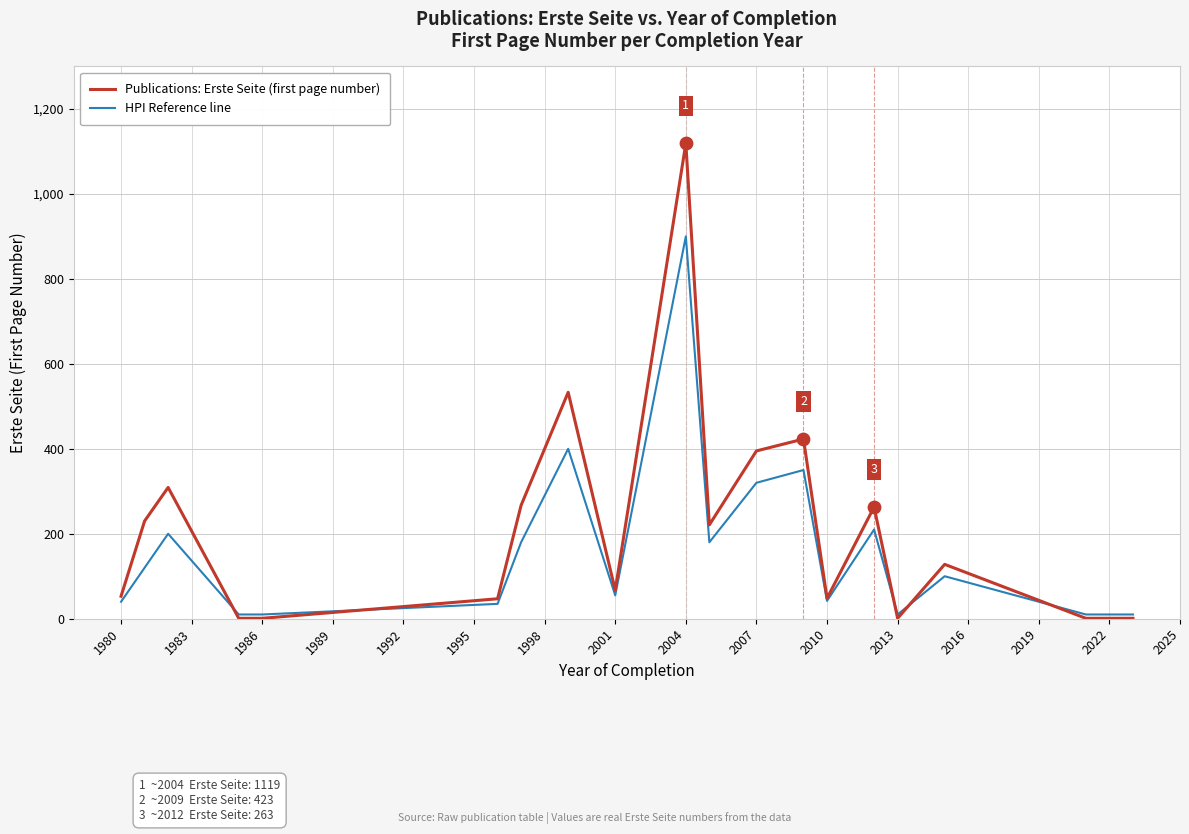

Which series has the widest spread of values?

Publications: Erste Seite (first page number)